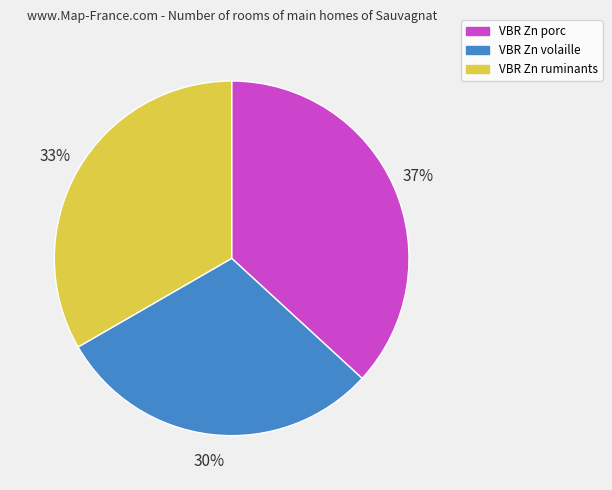

To the nearest percent, what percentage of the pie is VBR Zn volaille?

30%